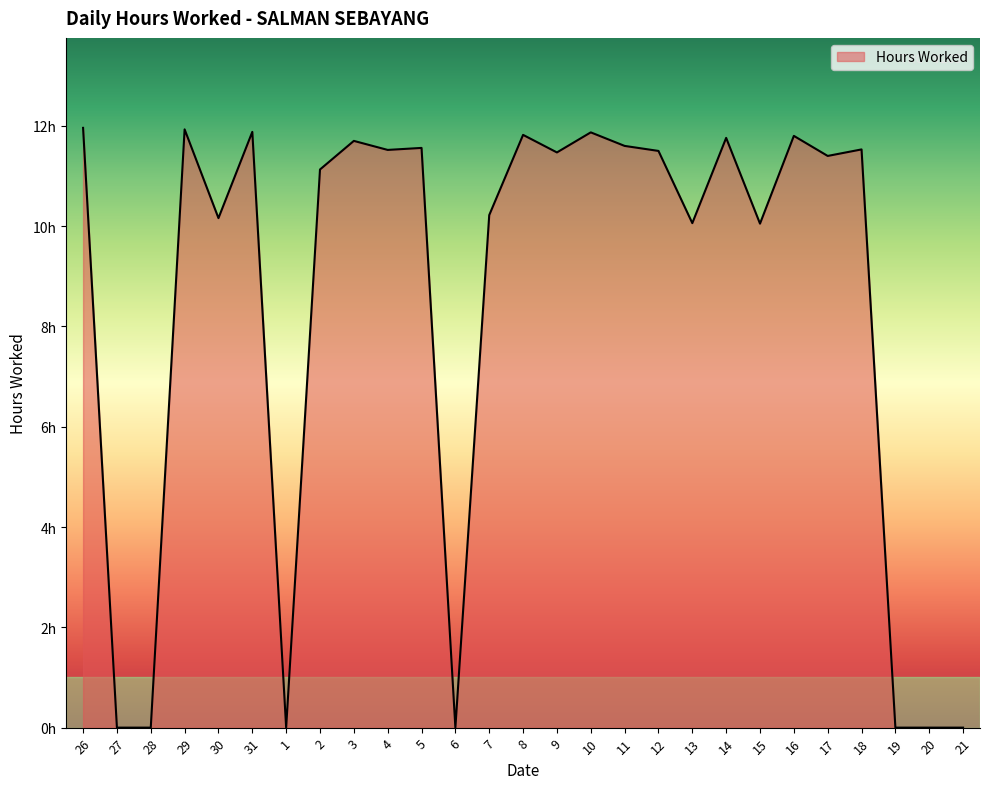

The chart shows a value of 12.0 at 26. True or false?

True